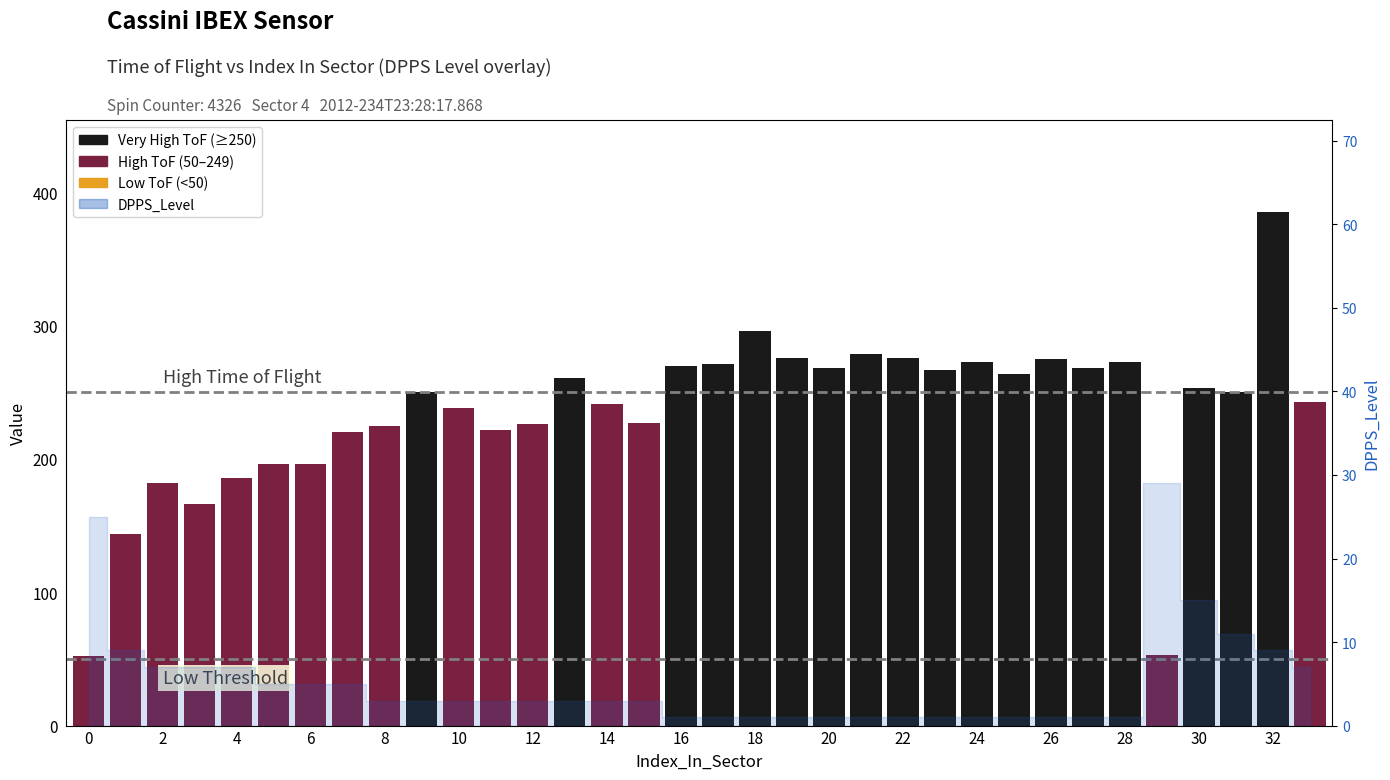

What is the average value?

234